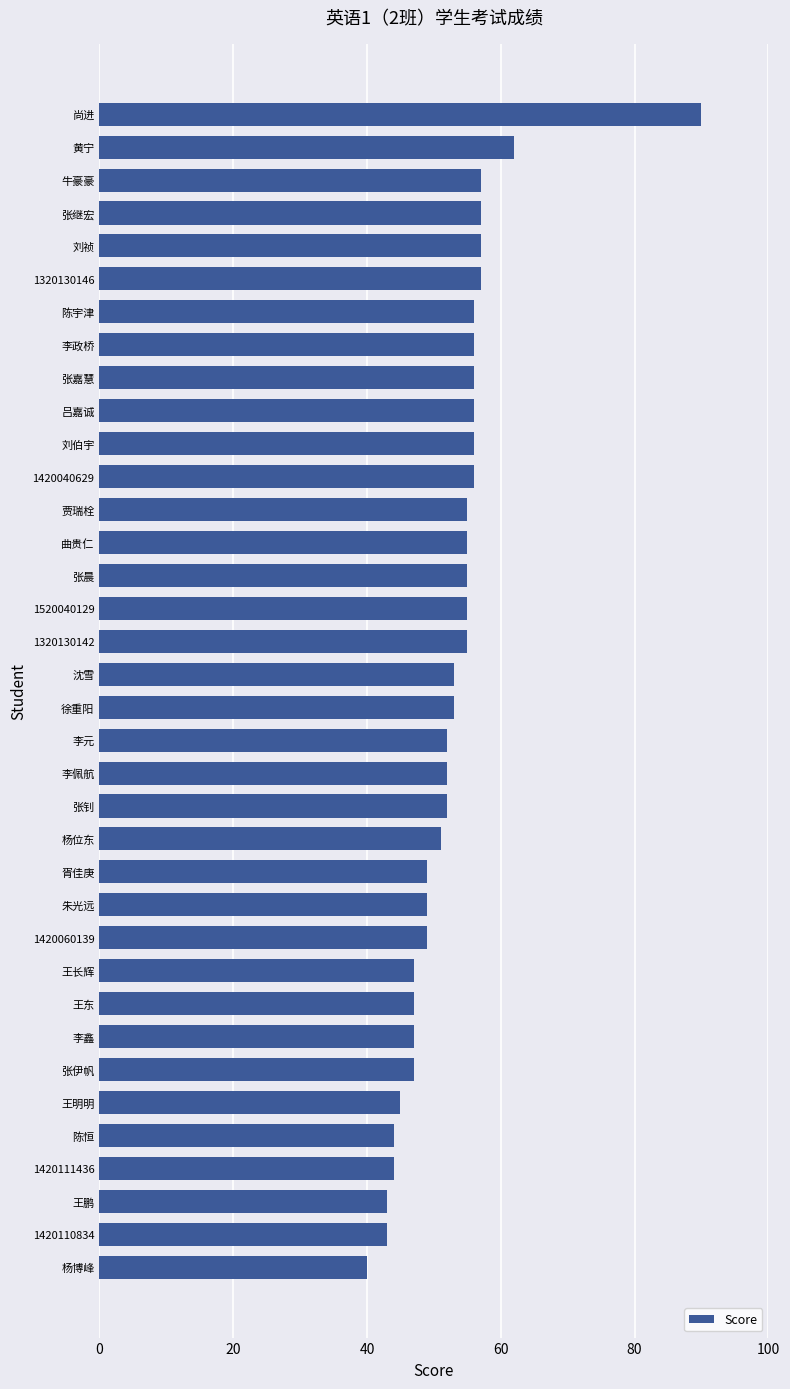

Which label corresponds to the smallest value in the chart?

杨博峰